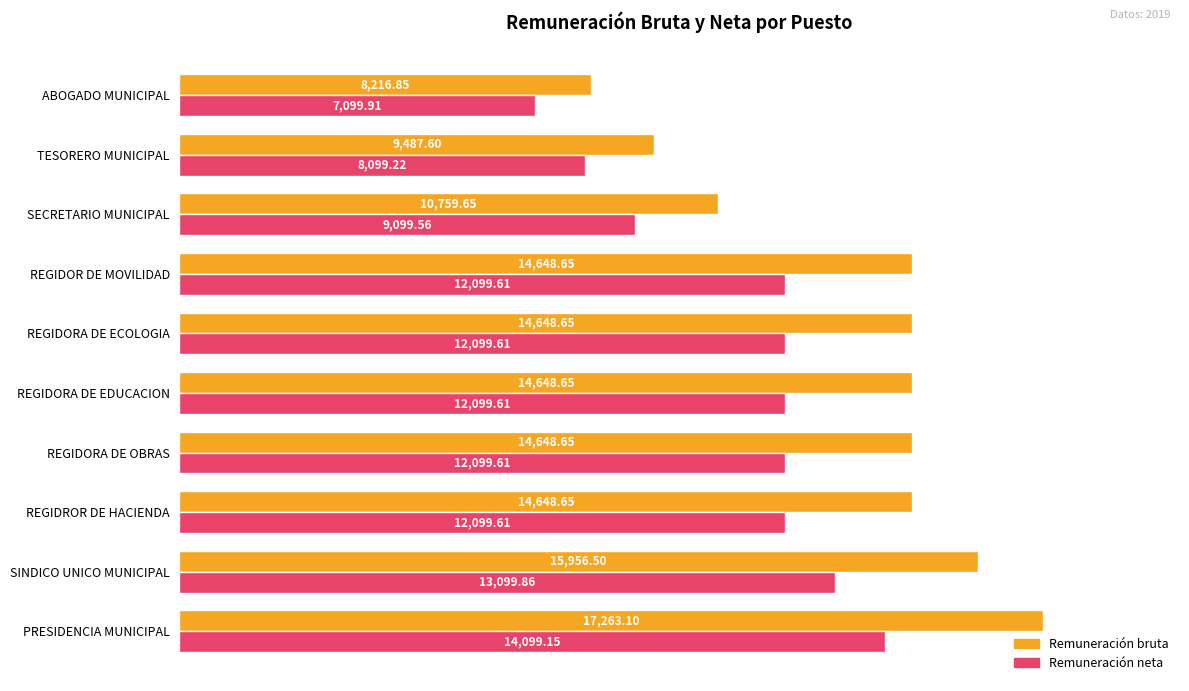

Rank the series at SECRETARIO MUNICIPAL from lowest to highest value.

Remuneración neta, Remuneración bruta